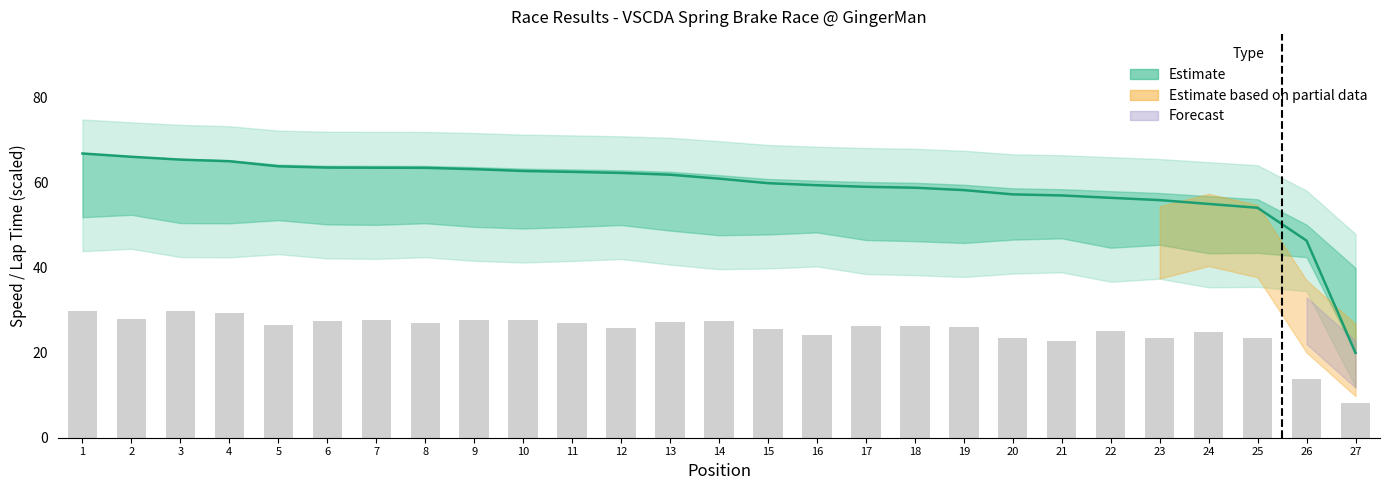

Reading left to right, transcribe all the data shown in this chart.

1=29.9	2=27.9	3=29.8	4=29.3	5=26.5	6=27.5	7=27.6	8=27.0	9=27.8	10=27.7	11=26.9	12=25.9	13=27.2	14=27.4	15=25.6	16=24.2	17=26.3	18=26.4	19=26.2	20=23.6	21=22.8	22=25.2	23=23.4	24=25.0	25=23.5	26=13.8	27=8.1